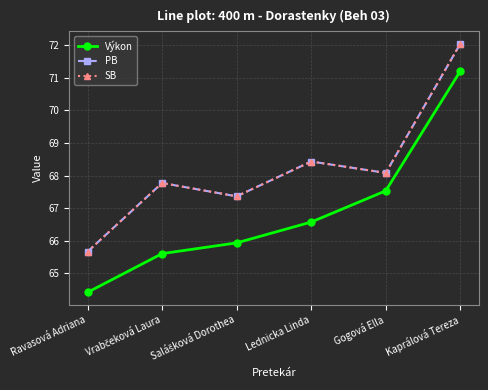

Does the chart have visible grid lines?

Yes